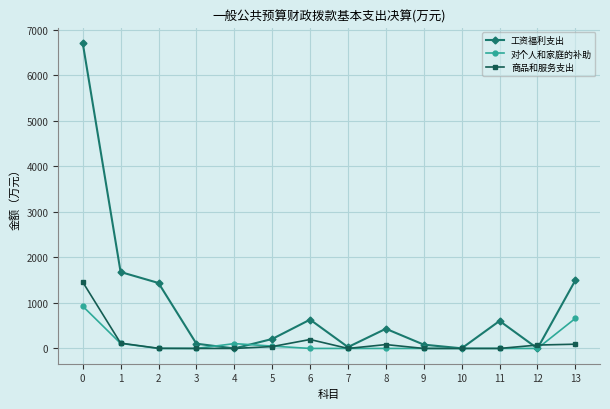

Which series has the widest spread of values?

工资福利支出